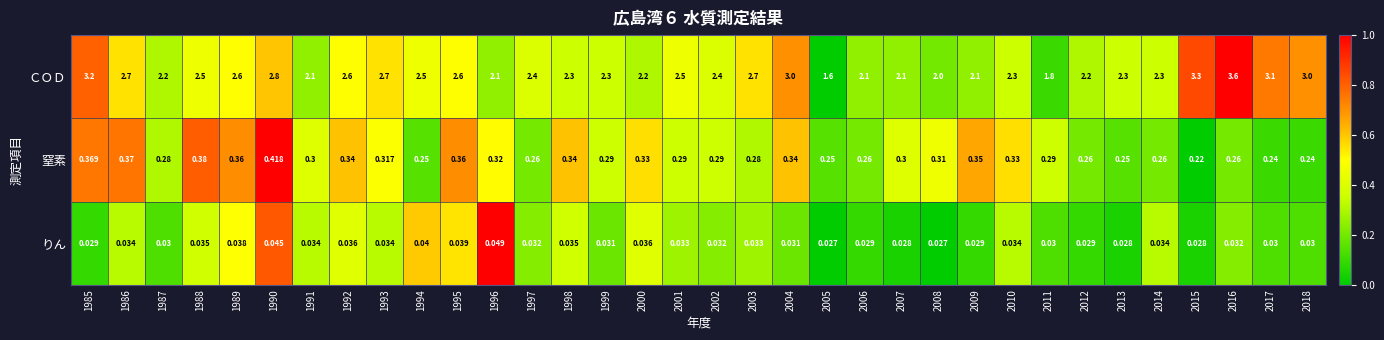

Which series has the largest total across all categories?

ＣＯＤ